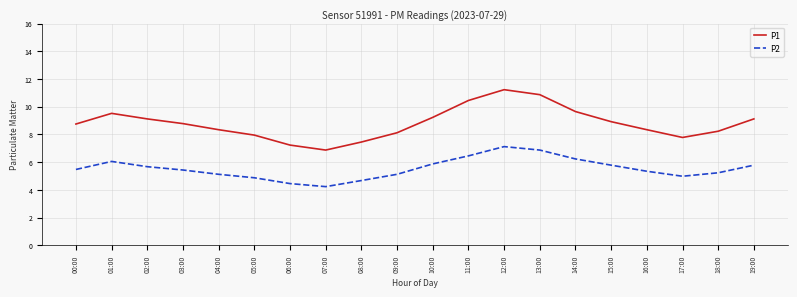

Where is the first local maximum for P1?

01:00